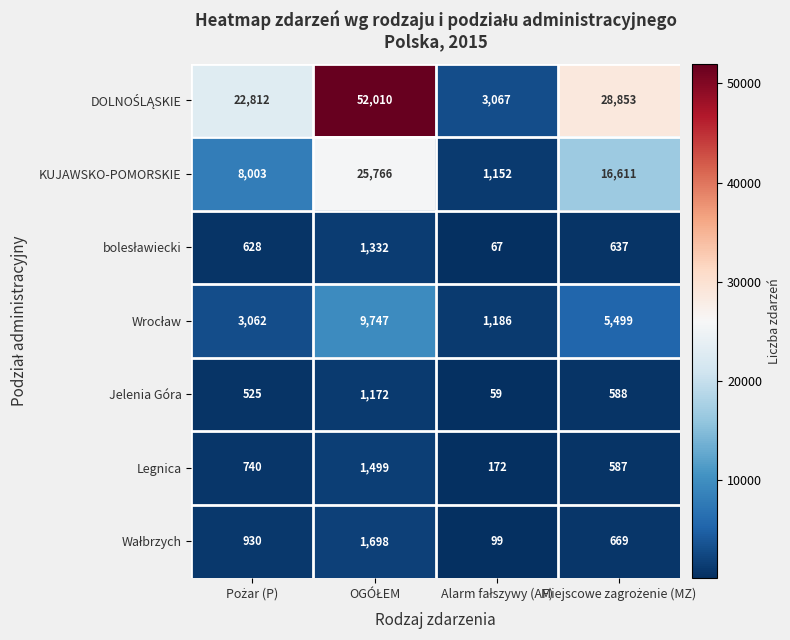

What is the sum of all Jelenia Góra values?

2344